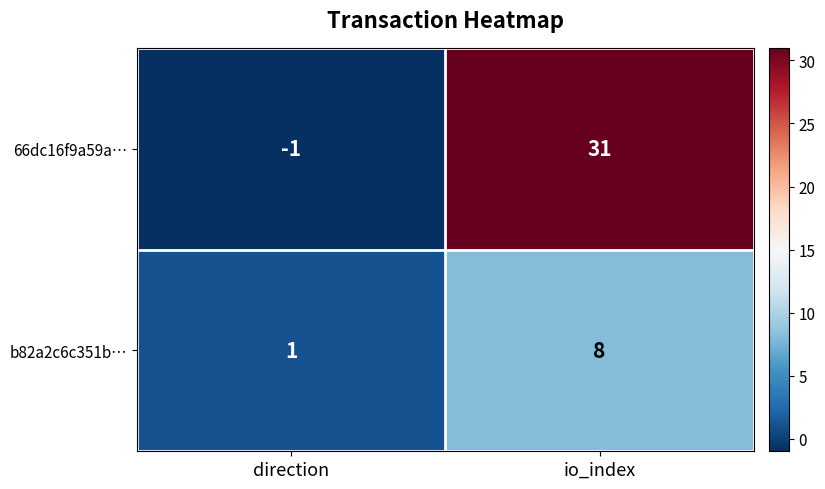

What is the average value of the 66dc16f9a59a… series?

15